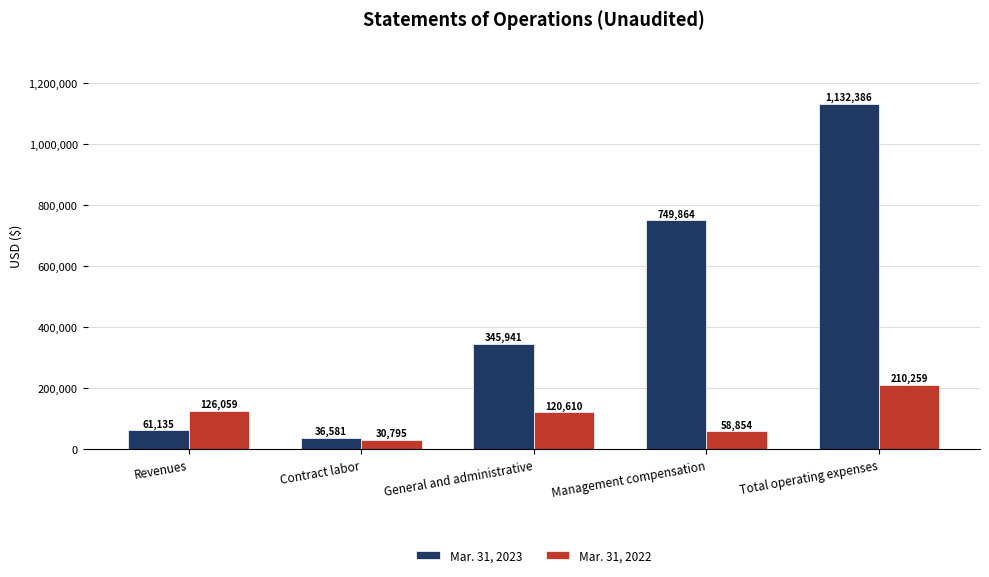

At which category is the sum across all series the highest?

Total operating expenses